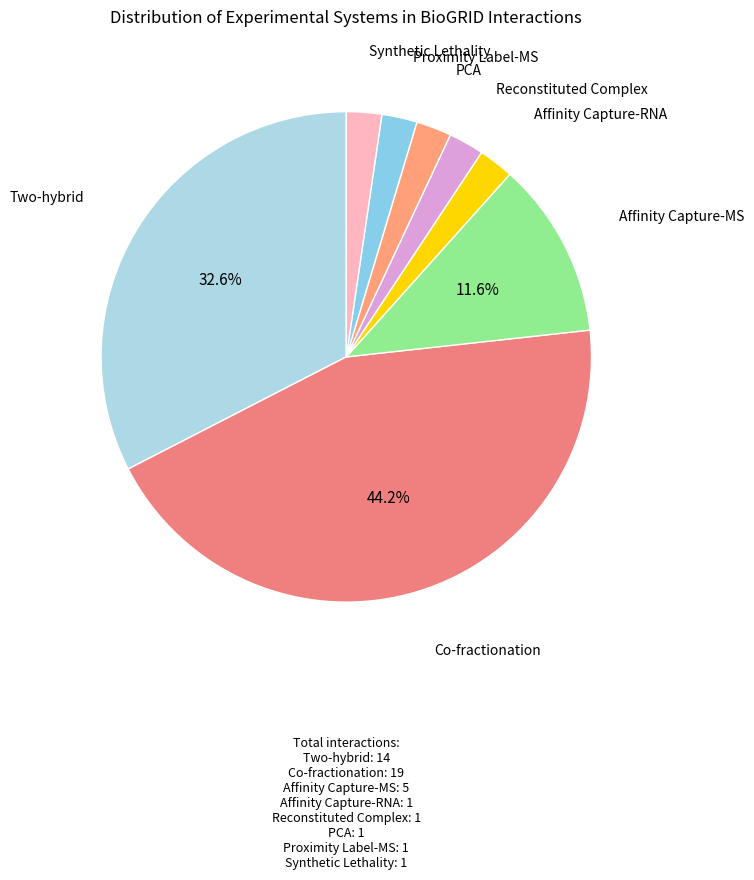

How many slices are in this pie chart?

8